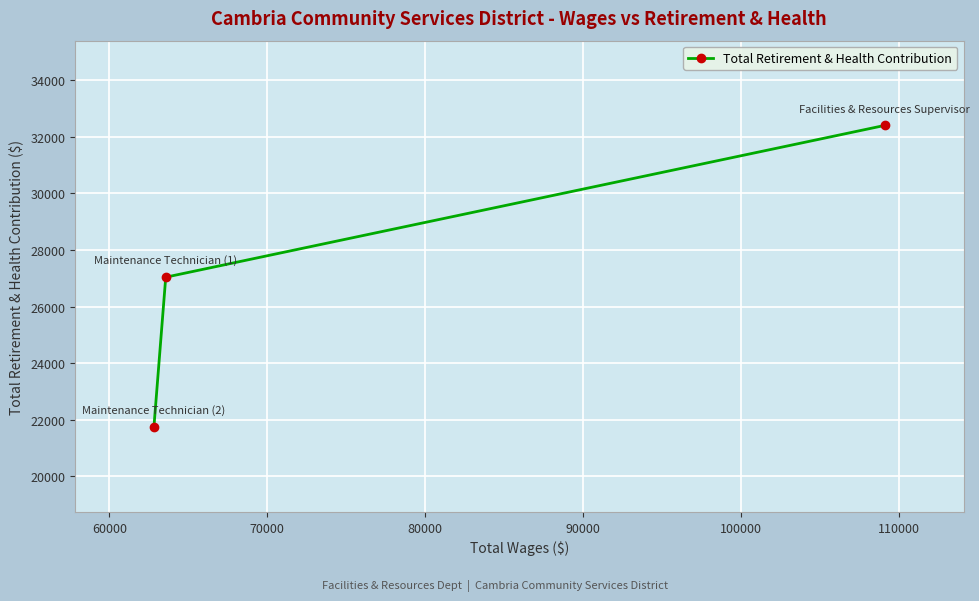

What is the value of the 2nd point from the left?

27038